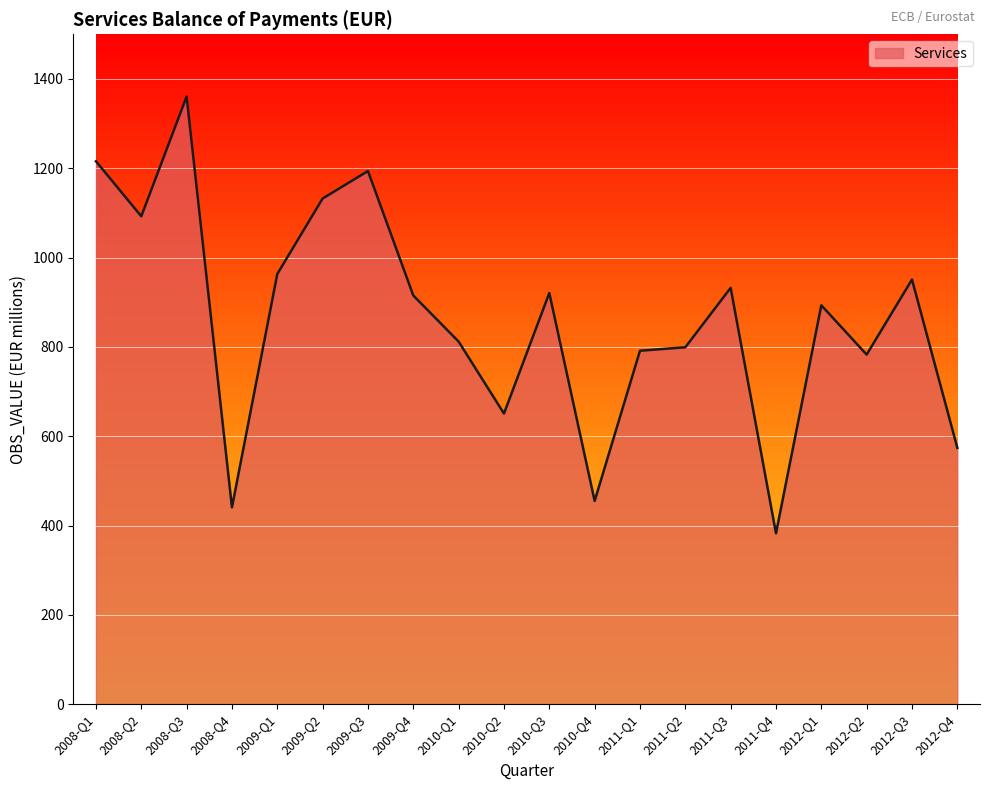

Which category has the lowest value across all series?

2011-Q4